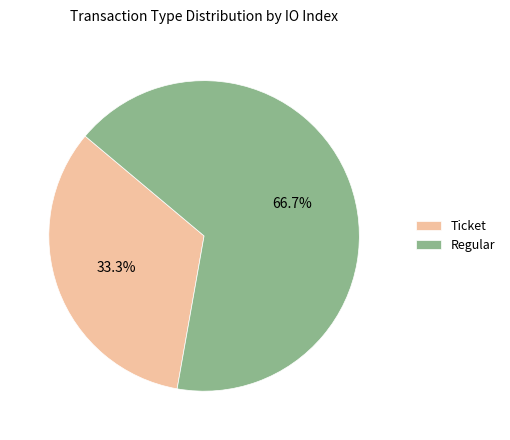

Rank the categories by value from highest to lowest.

Regular, Ticket